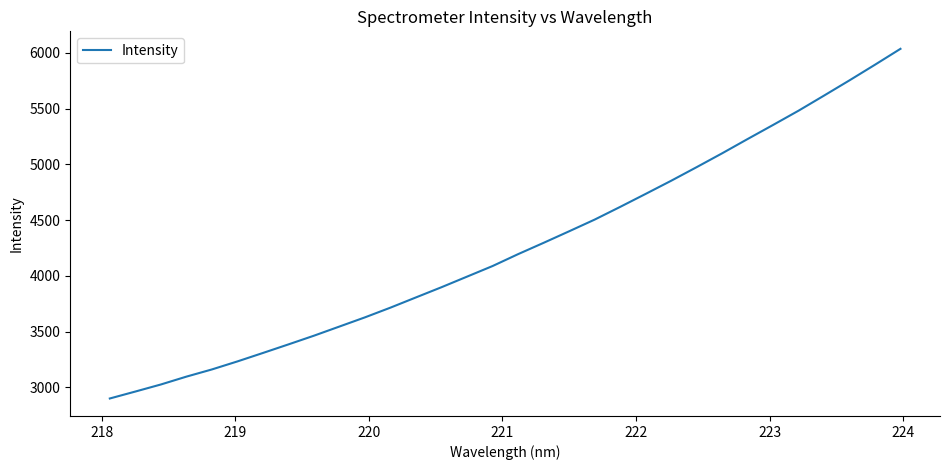

How many lines are shown in the chart?

1